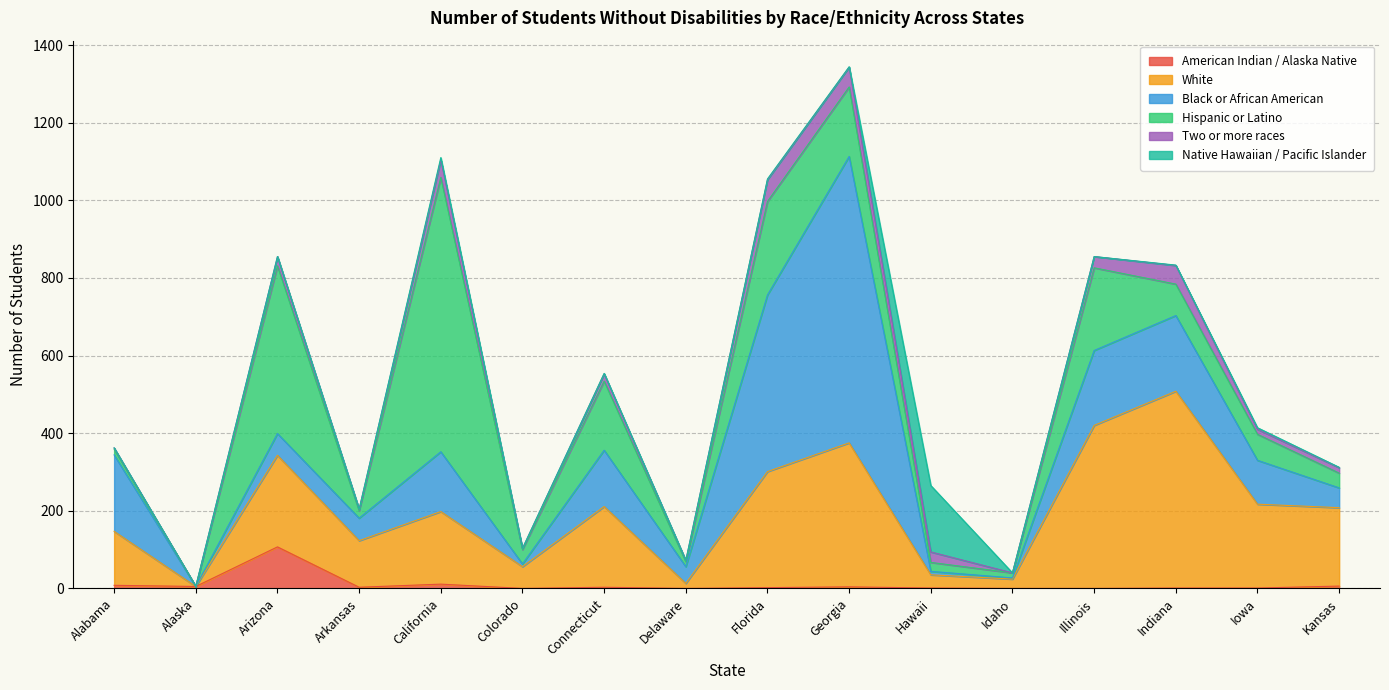

Reading right to left, transcribe all the data shown in this chart.

American Indian / Alaska Native: Kansas=6	Iowa=1	Indiana=1	Illinois=0	Idaho=0	Hawaii=1	Georgia=4	Florida=2	Delaware=0	Connecticut=3	Colorado=0	California=11	Arkansas=3	Arizona=107	Alaska=5	Alabama=8
White: Kansas=202	Iowa=216	Indiana=507	Illinois=420	Idaho=24	Hawaii=34	Georgia=371	Florida=299	Delaware=13	Connecticut=208	Colorado=56	California=187	Arkansas=120	Arizona=236	Alaska=0	Alabama=139
Black or African American: Kansas=51	Iowa=113	Indiana=195	Illinois=193	Idaho=3	Hawaii=9	Georgia=738	Florida=455	Delaware=43	Connecticut=145	Colorado=7	California=154	Arkansas=58	Arizona=56	Alaska=0	Alabama=197
Hispanic or Latino: Kansas=38	Iowa=67	Indiana=81	Illinois=213	Idaho=13	Hawaii=23	Georgia=179	Florida=241	Delaware=13	Connecticut=178	Colorado=37	California=707	Arkansas=19	Arizona=432	Alaska=0	Alabama=15
Two or more races: Kansas=14	Iowa=13	Indiana=48	Illinois=29	Idaho=0	Hawaii=27	Georgia=51	Florida=56	Delaware=3	Connecticut=19	Colorado=3	California=45	Arkansas=4	Arizona=24	Alaska=0	Alabama=3
Native Hawaiian / Pacific Islander: Kansas=1	Iowa=4	Indiana=1	Illinois=0	Idaho=0	Hawaii=171	Georgia=1	Florida=2	Delaware=0	Connecticut=1	Colorado=0	California=6	Arkansas=0	Arizona=0	Alaska=0	Alabama=0